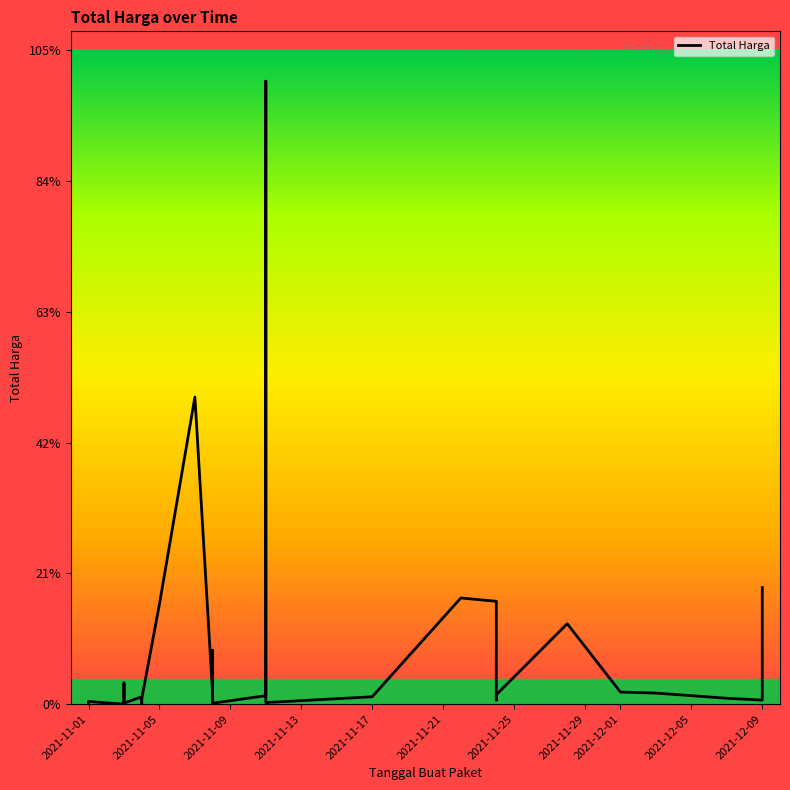

What is the average value?

214814202